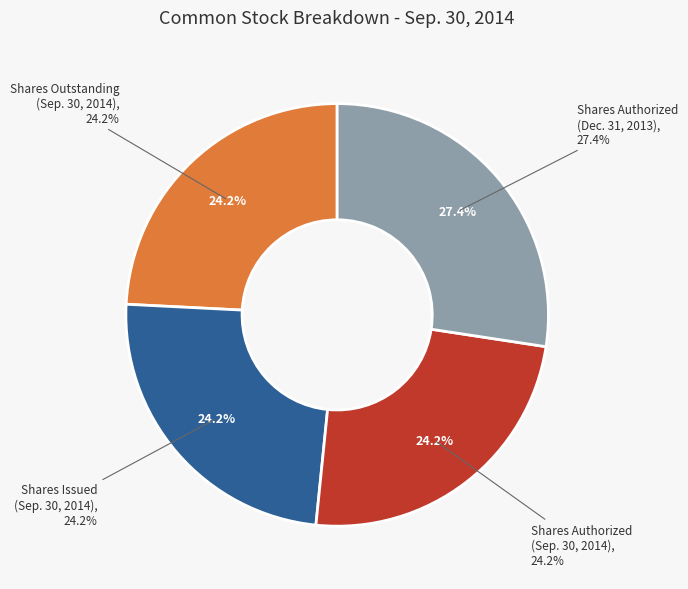

To the nearest percent, what is the difference between the largest and smallest slice percentages?

3%